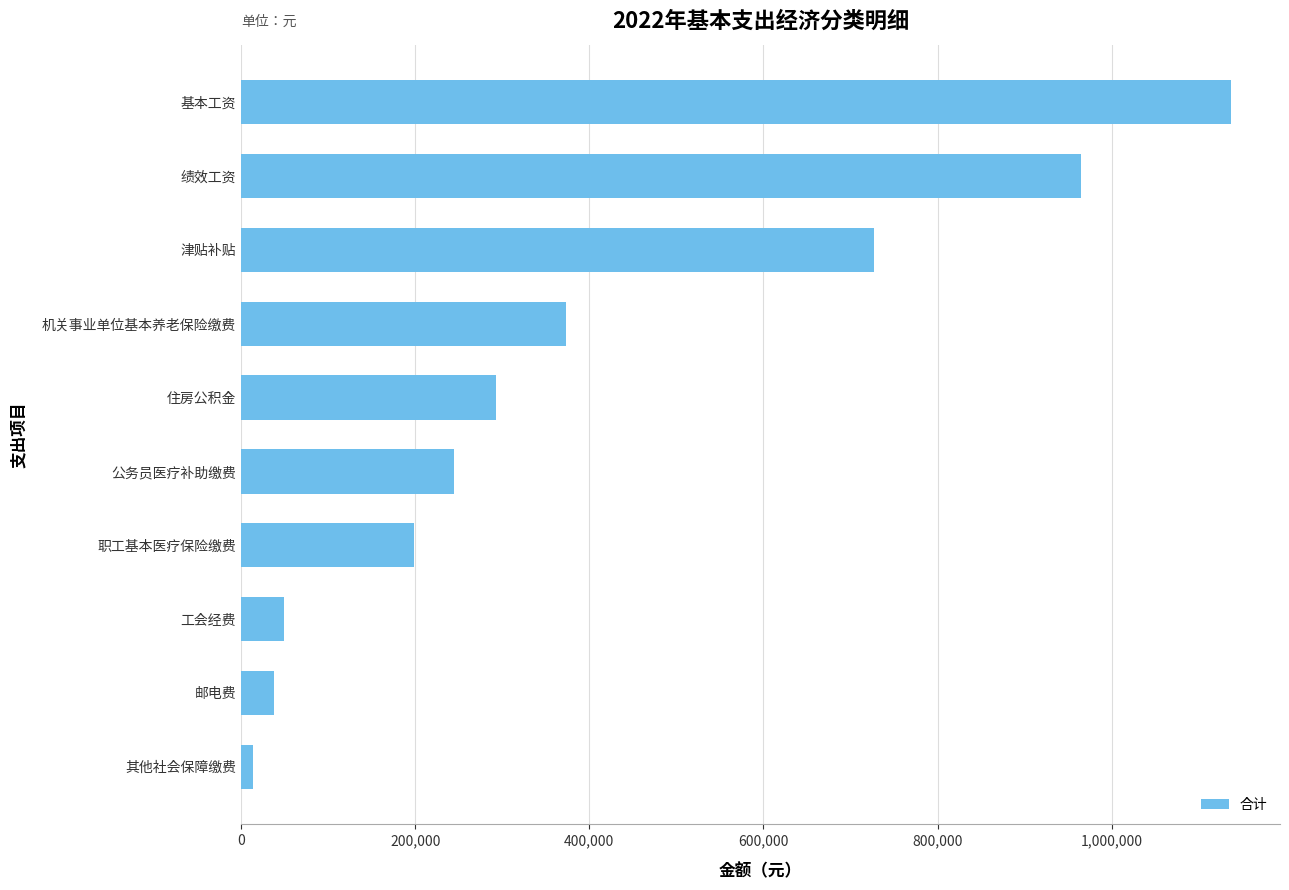

What is the greatest value displayed?

1136304.0